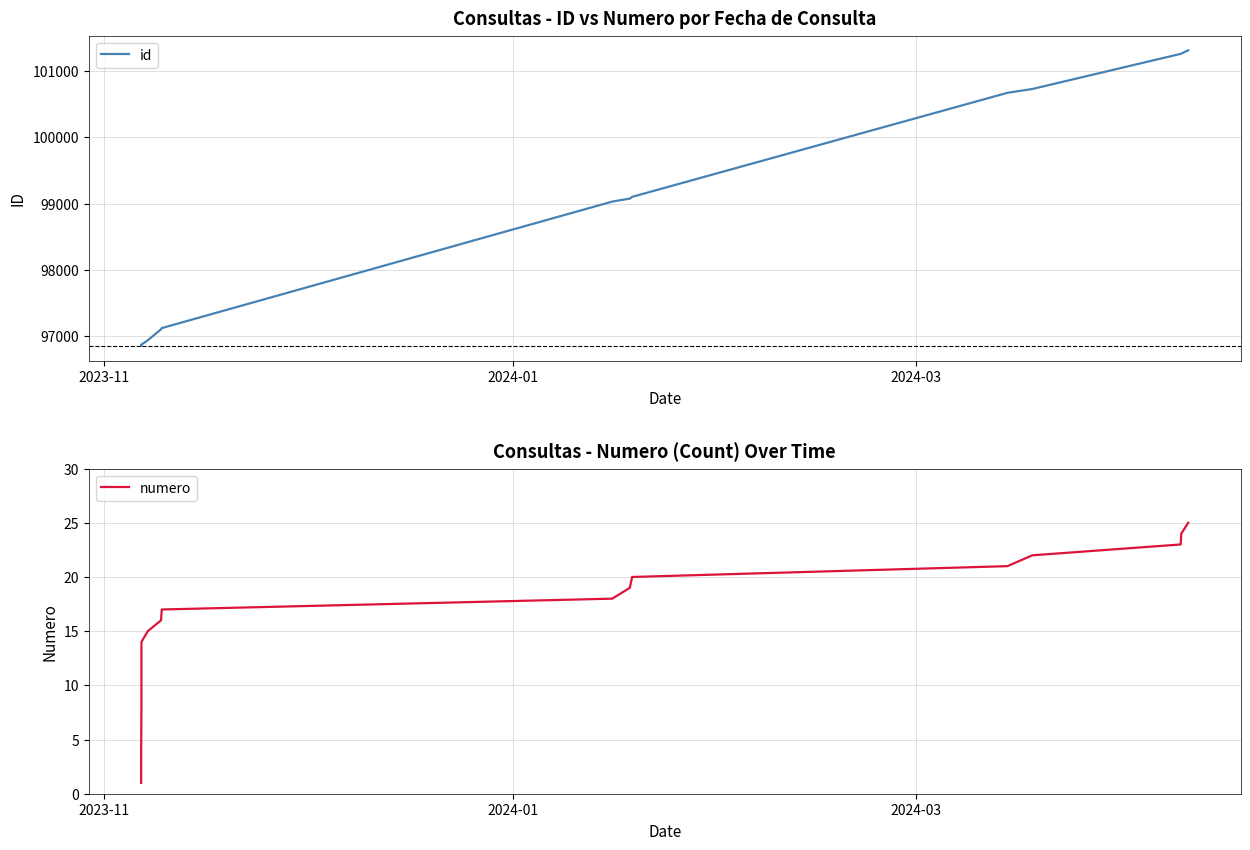

What is the lowest value of the id series?

96849